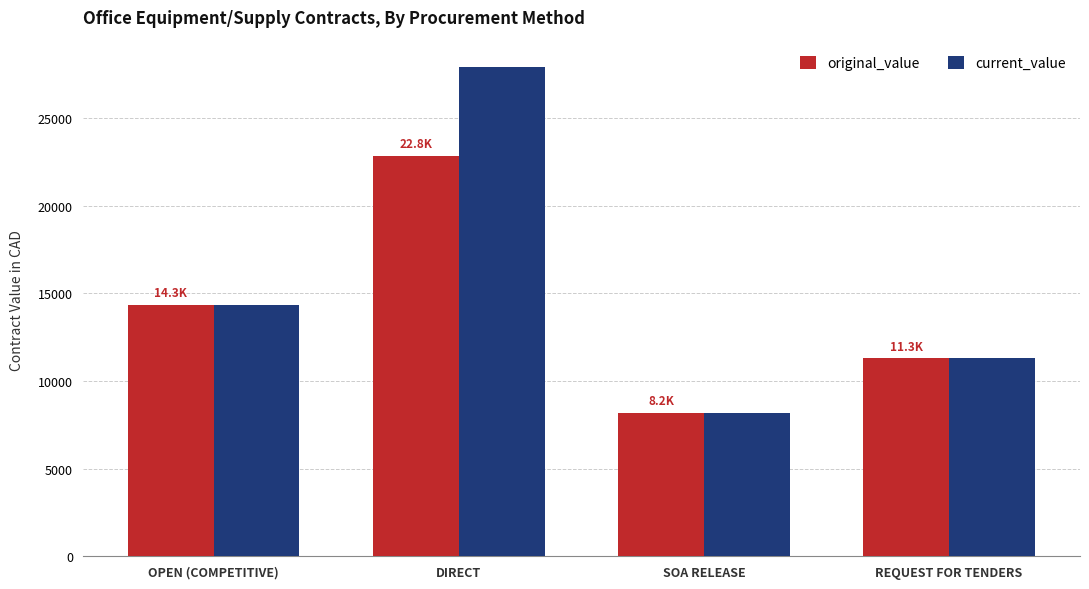

List the series in order of their peak value, lowest first.

original_value, current_value